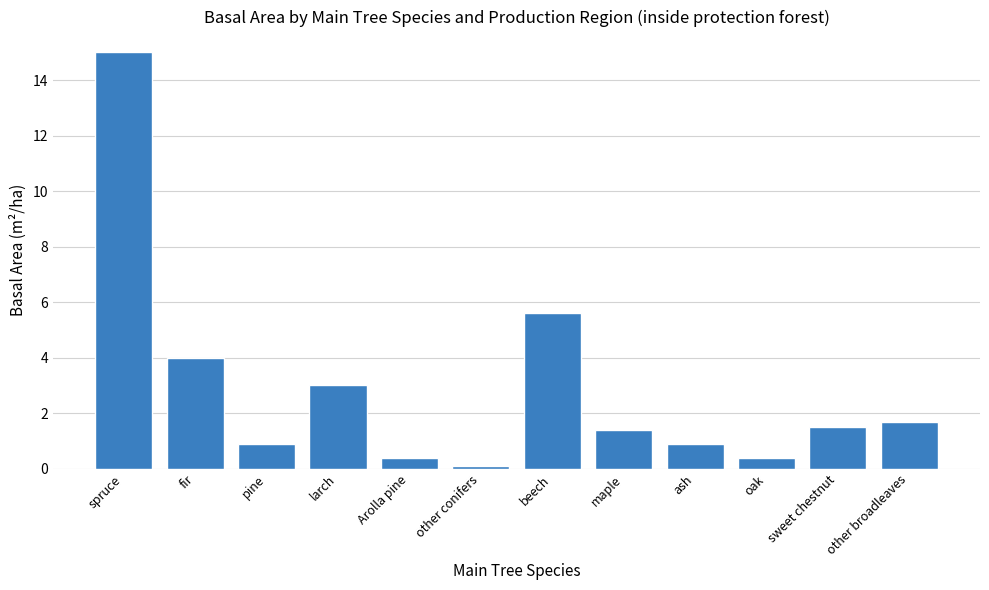

What is the change in value from Arolla pine to beech?

+5.2